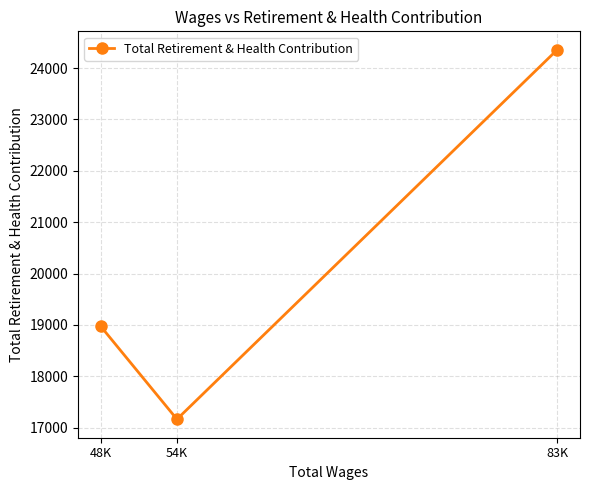

What is the label of the 3rd point from the left?

83K